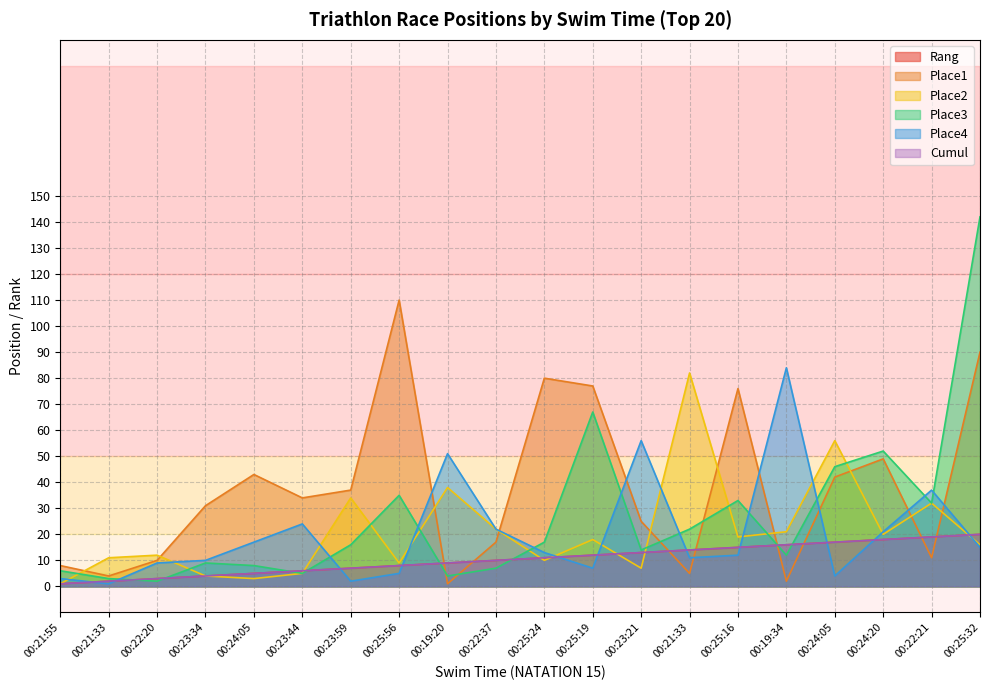

What is the difference between the maximum and minimum values in the Cumul series?

19